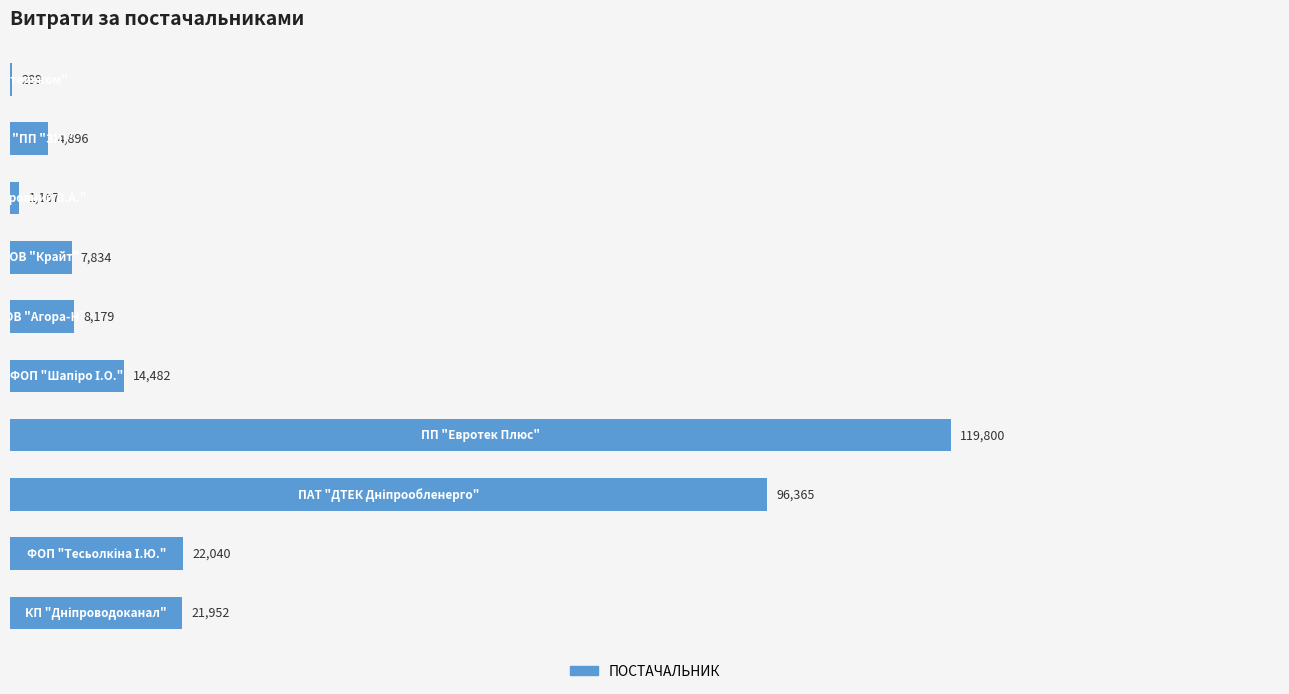

What is the greatest value displayed?

119800.0